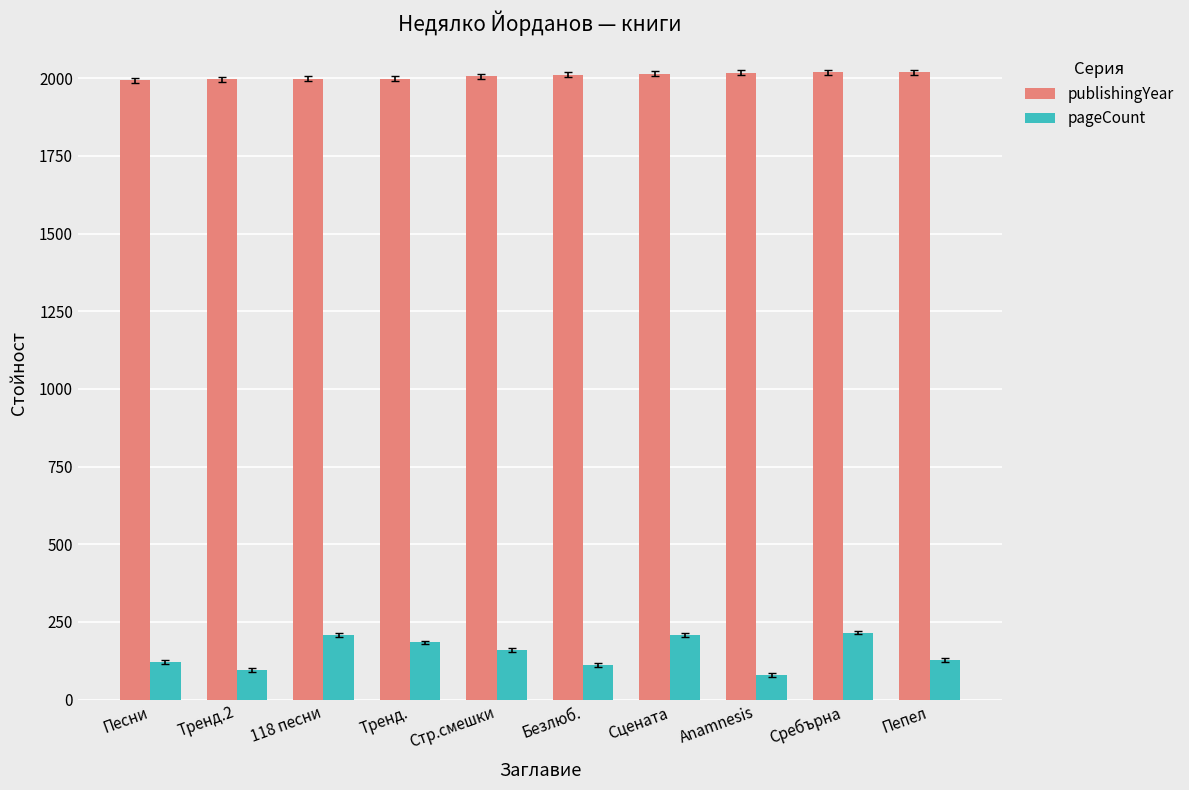

What is the difference between the highest and lowest values at 118 песни?

1790